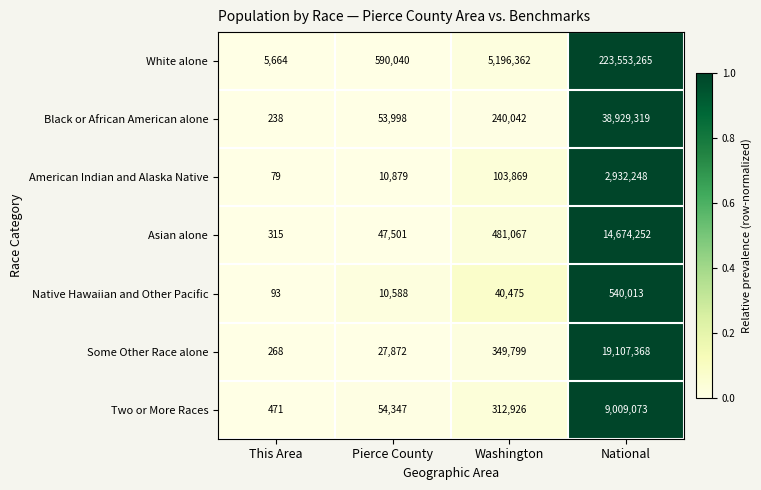

At which label is Asian alone closest to 7337283?

Washington